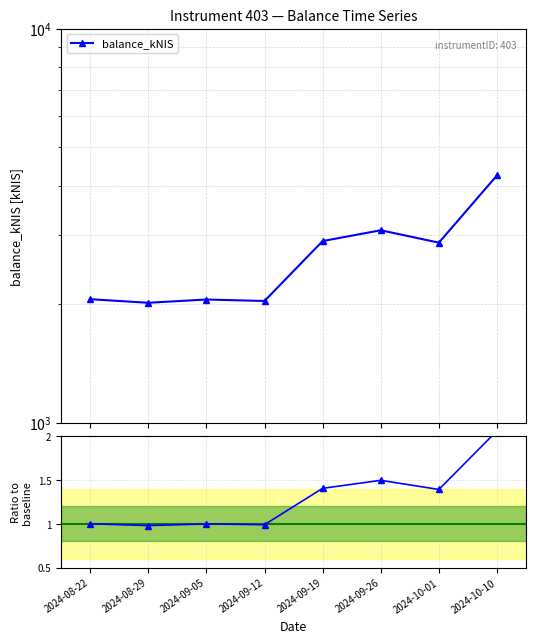

What is the label of the 4th point from the right?

2024-09-19